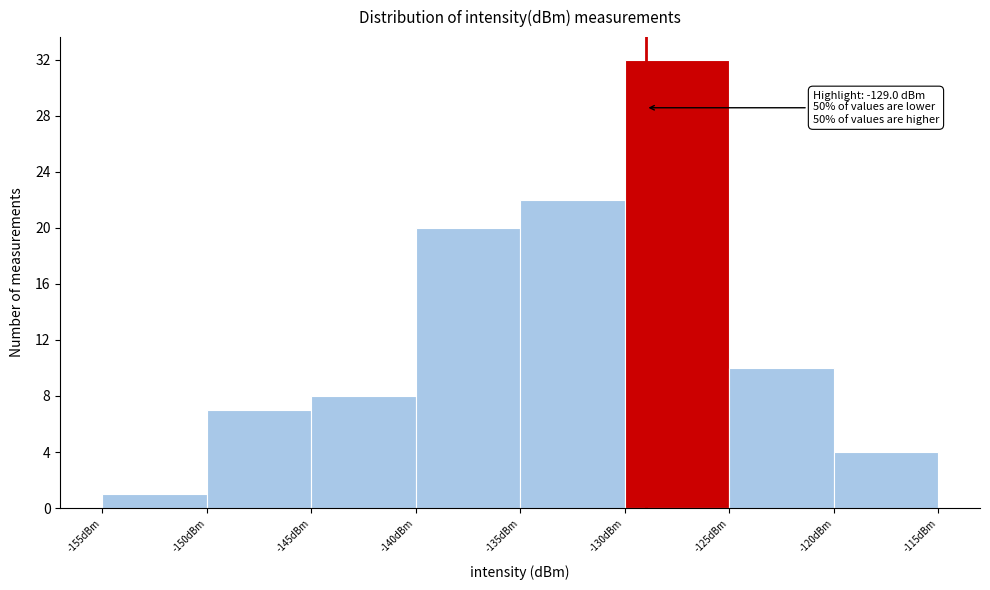

Which range on the x-axis has the tallest bar?

-130 to -125